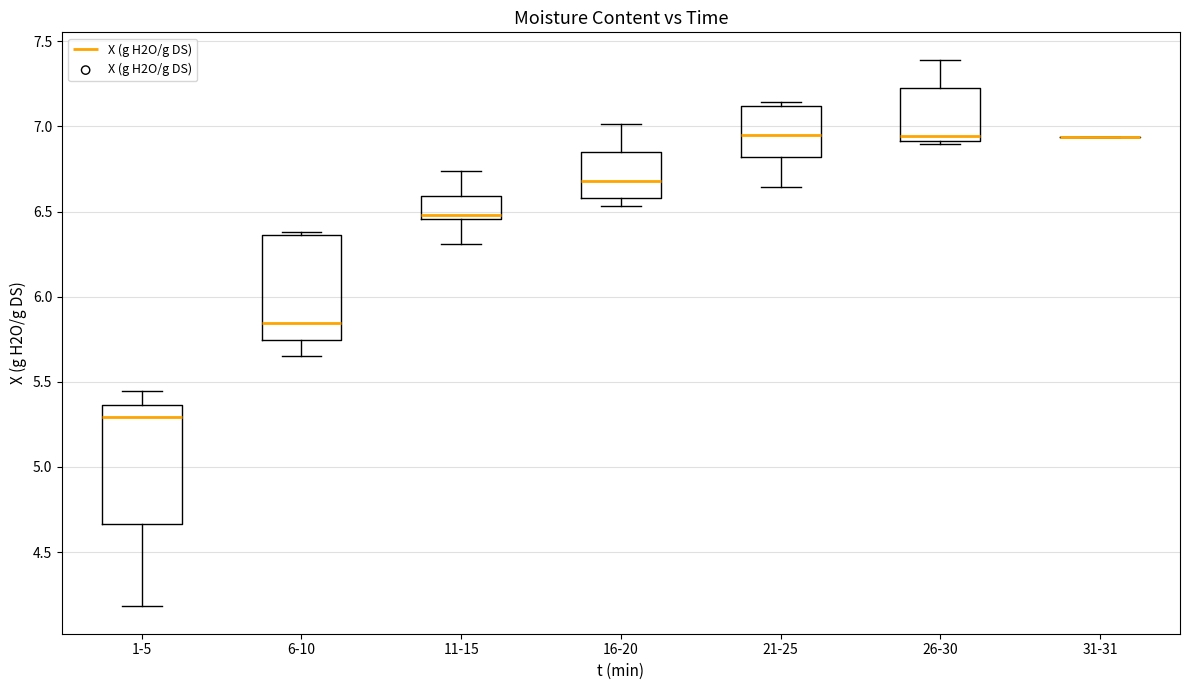

Reading left to right, transcribe this box plot: for each box, give where its median line is, the range the box spans, and where its two whiskers end, as read against the y-axis. The values are not printed on the chart, so give them approximately, as read against the axis.

1-5: median 5.30, box 4.65 to 5.35, whiskers 4.20 to 5.45
6-10: median 5.85, box 5.75 to 6.35, whiskers 5.65 to 6.40
11-15: median 6.50, box 6.45 to 6.60, whiskers 6.30 to 6.75
16-20: median 6.70, box 6.60 to 6.85, whiskers 6.55 to 7.00
21-25: median 6.95, box 6.80 to 7.10, whiskers 6.65 to 7.15
26-30: median 6.95, box 6.90 to 7.25, whiskers 6.90 (just below the box's lower edge) to 7.40
31-31: box collapsed to a line at 6.95, whiskers 6.95 to 6.95